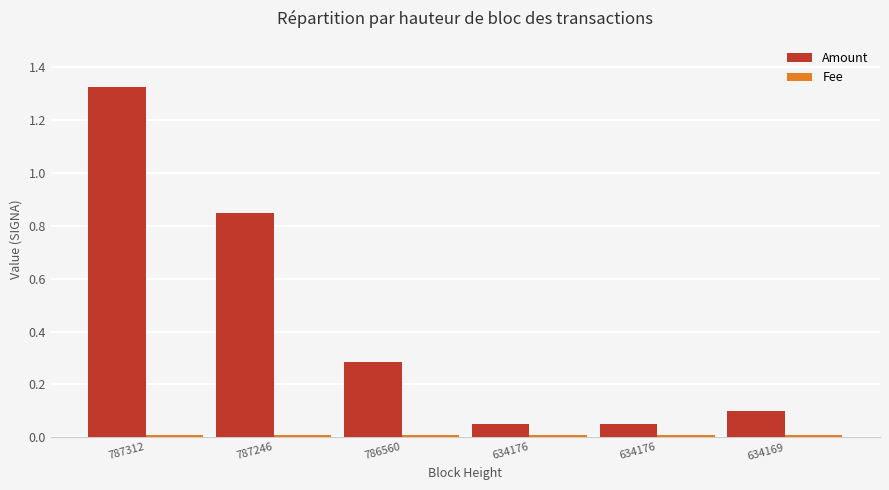

Where is Fee nearest to the value 0?

787312